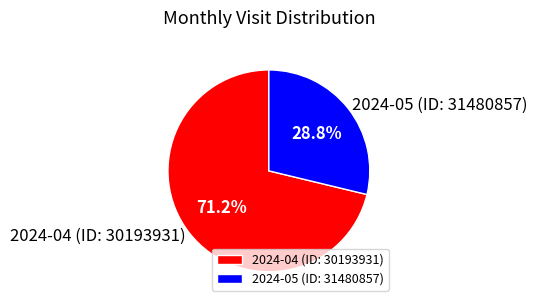

How much of the chart is everything except 2024-04 (ID: 30193931)?

28.8%